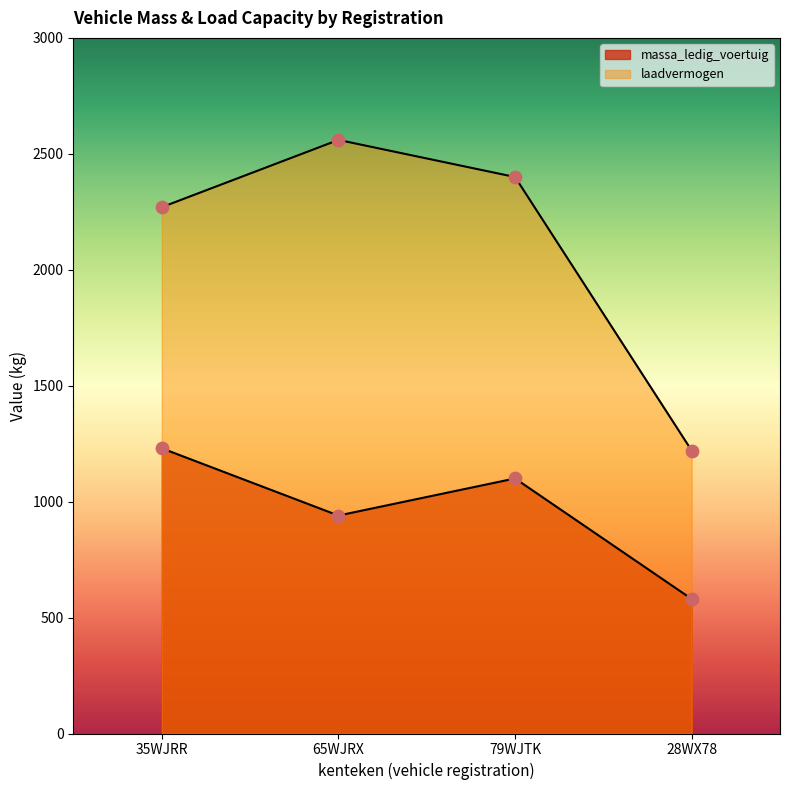

What is the total value across all series at 65WJRX?

3500